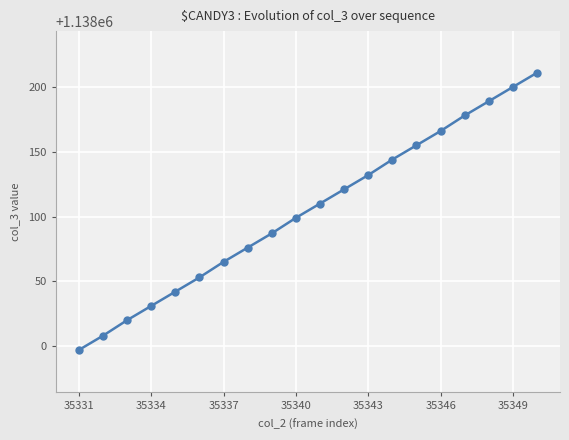

What is the maximum value shown in the chart?

1138211